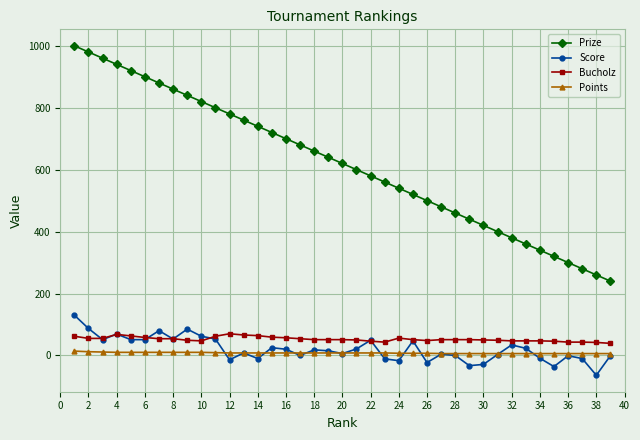

True or false: Score has more than 1 points higher than both neighbors.

True